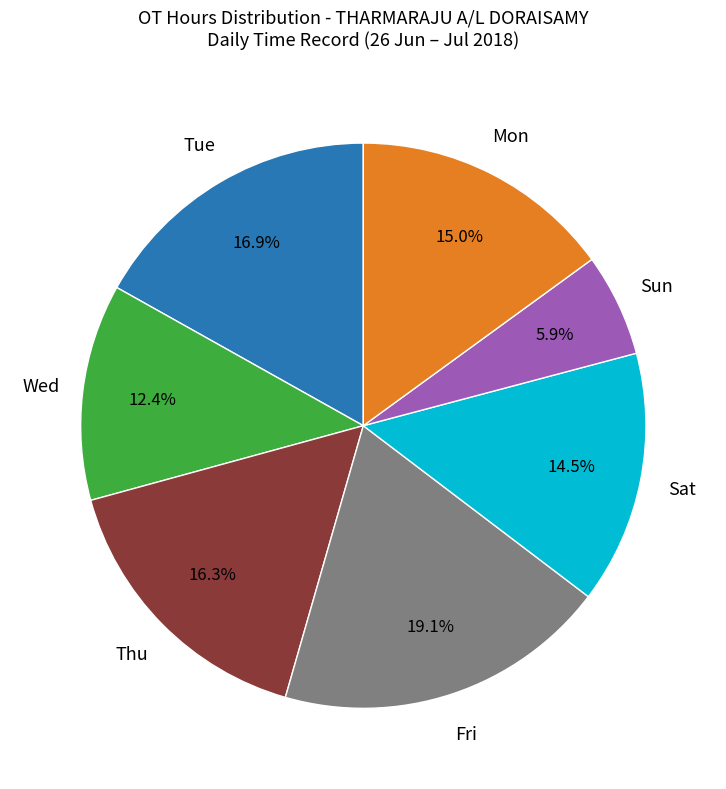

Is there any slice that represents more than half of the pie?

No